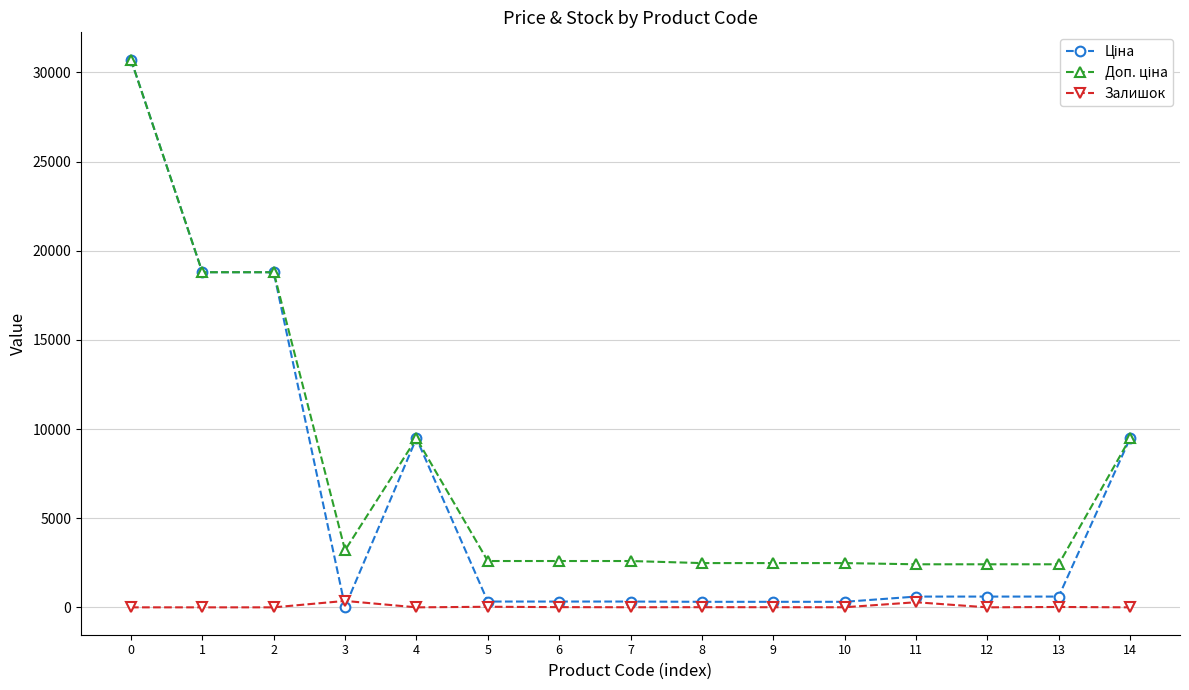

How many data points in Залишок are less than 5?

6